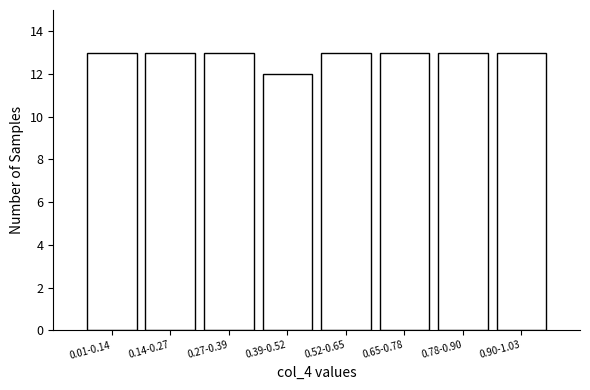

Reading left to right, list all the values displayed in this chart.

13	13	13	12	13	13	13	13